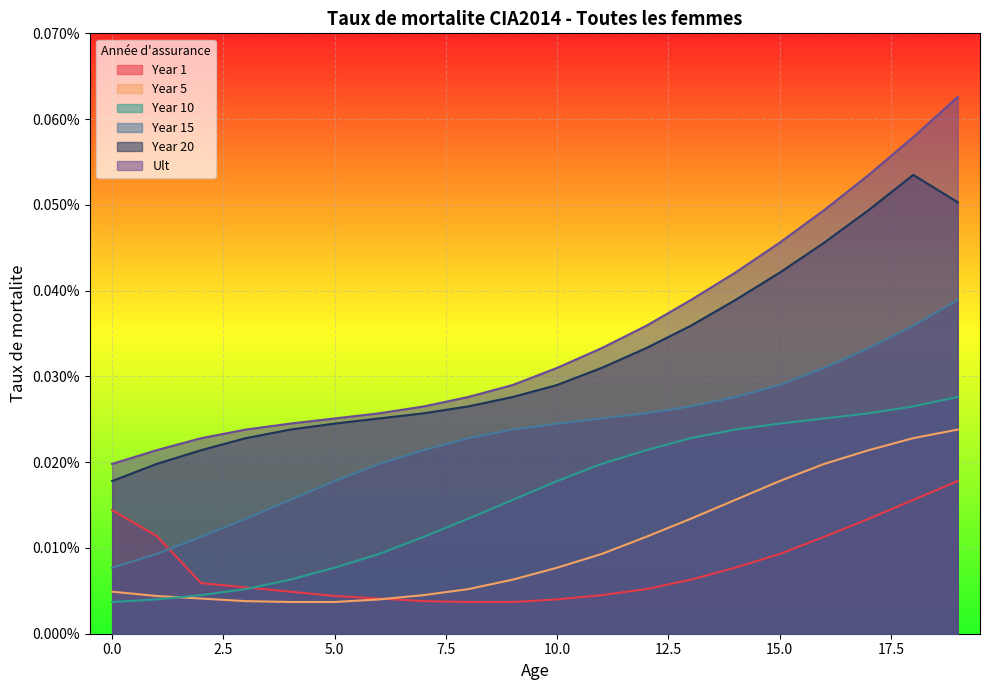

Reading left to right, transcribe all the data shown in this chart.

Year 1: 0.0	0.0	0.0	0.0	0.0	0.0	0.0	0.0	0.0	0.0	0.0	0.0	0.0	0.0	0.0	0.0	0.0	0.0	0.0	0.0
Year 5: 0.0	0.0	0.0	0.0	0.0	0.0	0.0	0.0	0.0	0.0	0.0	0.0	0.0	0.0	0.0	0.0	0.0	0.0	0.0	0.0
Year 10: 0.0	0.0	0.0	0.0	0.0	0.0	0.0	0.0	0.0	0.0	0.0	0.0	0.0	0.0	0.0	0.0	0.0	0.0	0.0	0.0
Year 15: 0.0	0.0	0.0	0.0	0.0	0.0	0.0	0.0	0.0	0.0	0.0	0.0	0.0	0.0	0.0	0.0	0.0	0.0	0.0	0.0
Year 20: 0.0	0.0	0.0	0.0	0.0	0.0	0.0	0.0	0.0	0.0	0.0	0.0	0.0	0.0	0.0	0.0	0.0	0.0	0.0	0.0
Ult: 0.0	0.0	0.0	0.0	0.0	0.0	0.0	0.0	0.0	0.0	0.0	0.0	0.0	0.0	0.0	0.0	0.0	0.0	0.0	0.0